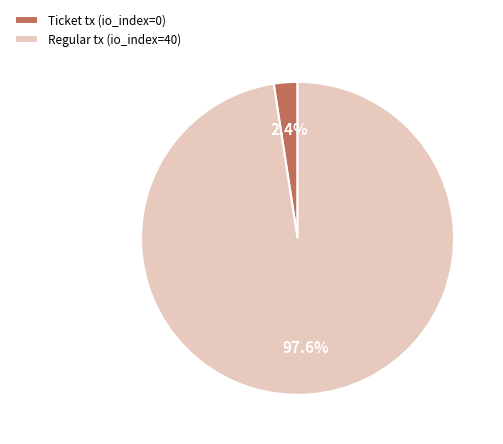

How many slices are in this pie chart?

2